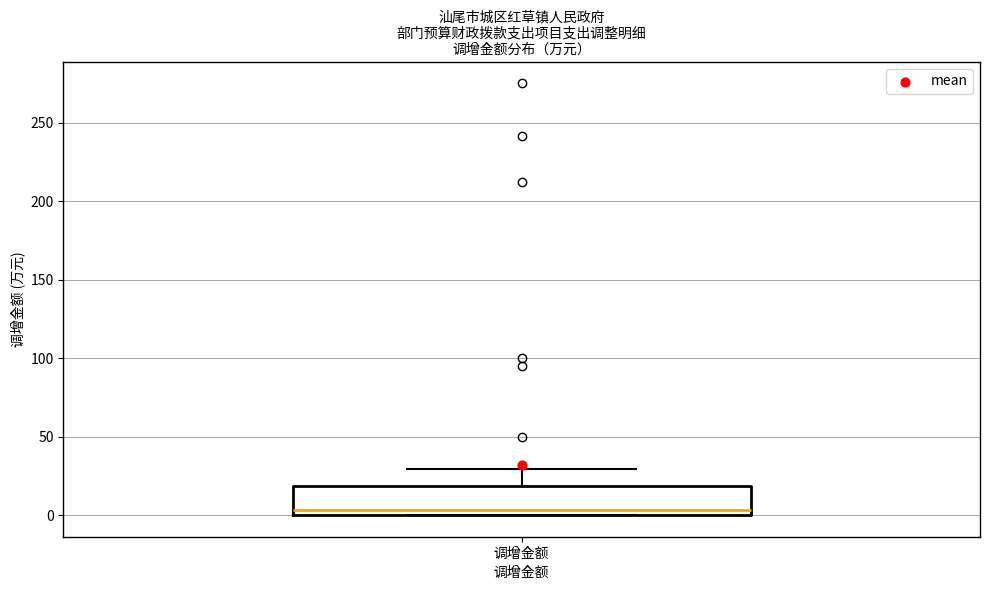

Where does the median line of the box for 调增金额 sit on the y-axis? The values are not printed on the chart, so give them approximately, as read against the axis.

5